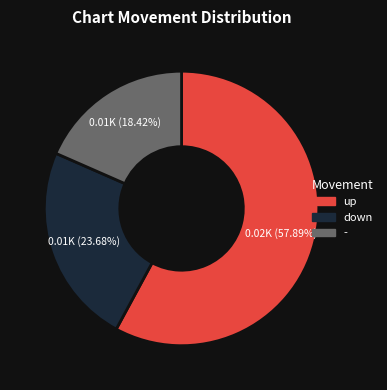

To the nearest percent, what is the difference between the up and - slice percentages?

39%